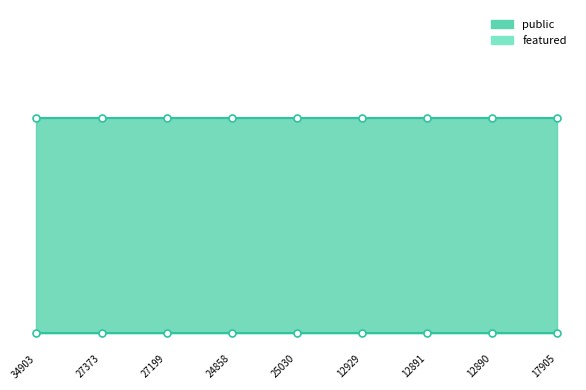

How many lines are shown in the chart?

2